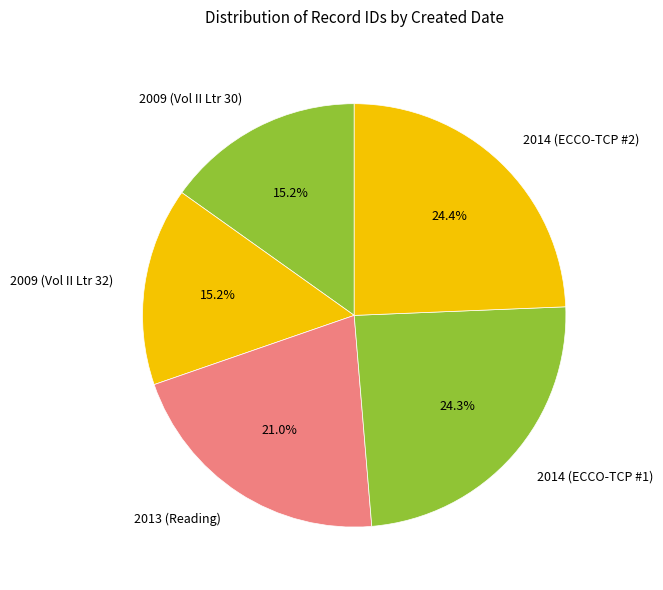

Do 2009 (Vol II Ltr 32) and 2014 (ECCO-TCP #2) together represent more than half of the pie?

No